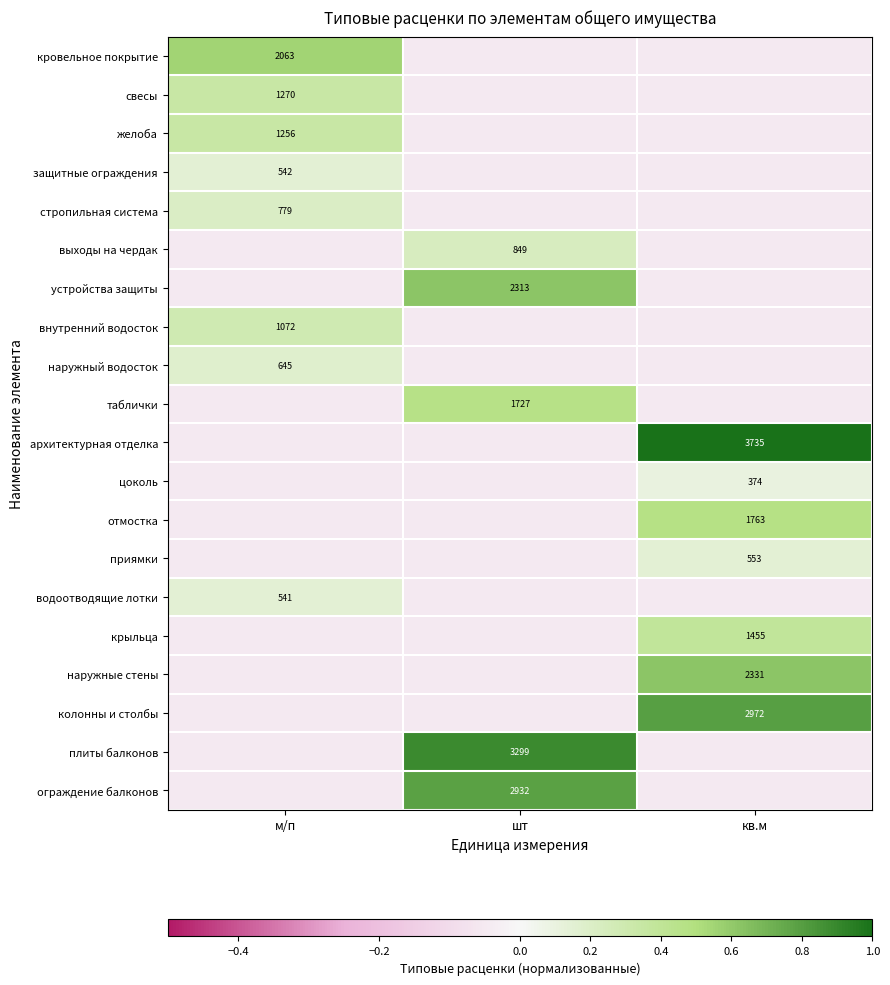

What is the total value across all series at м/п?

1.6